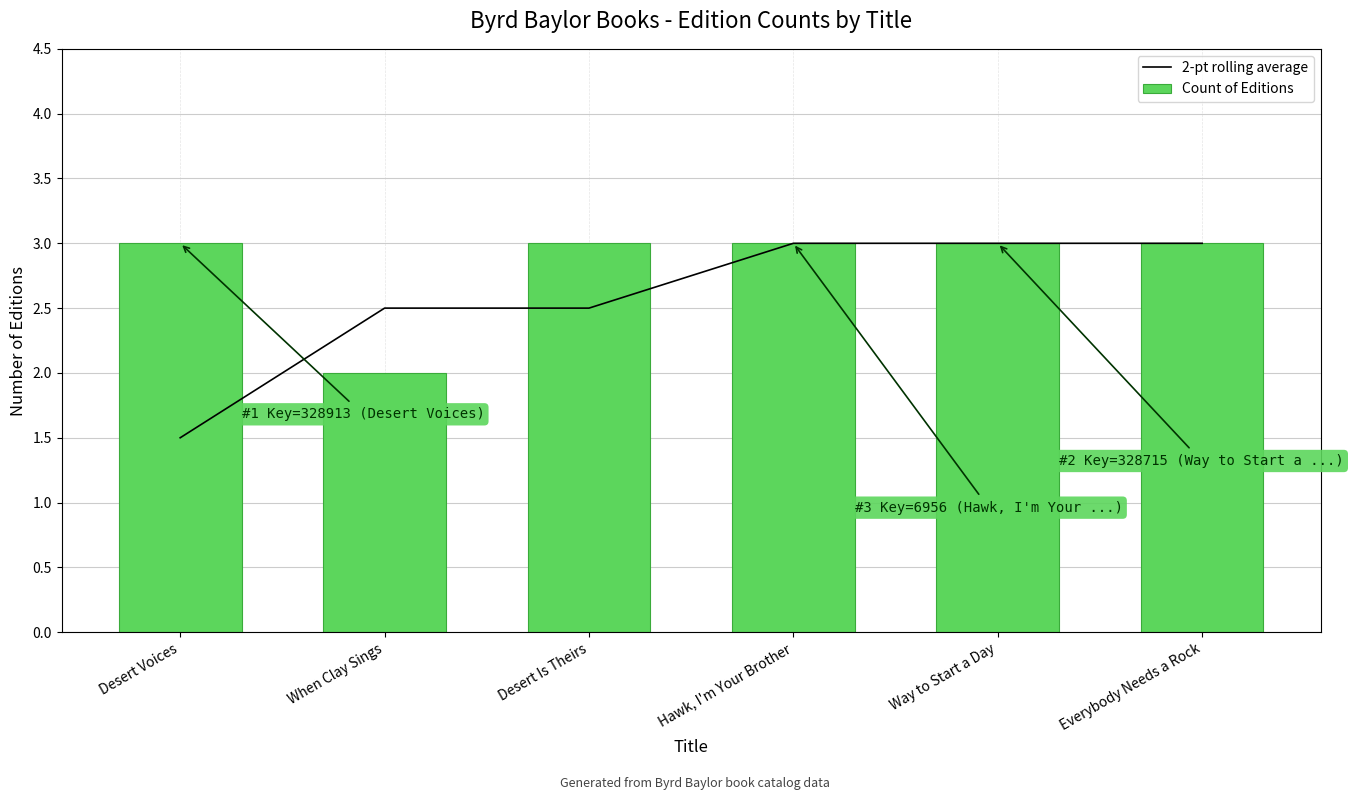

What is the maximum value for Count of Editions?

3